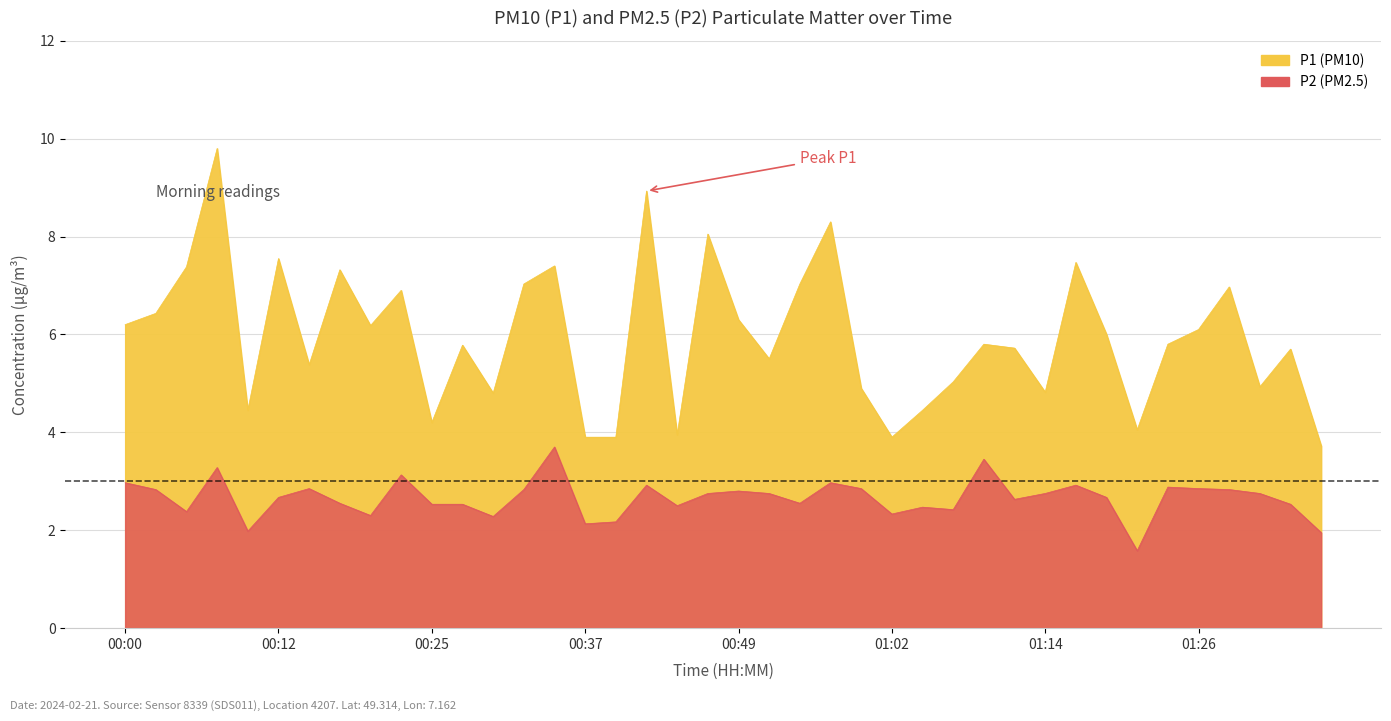

Which category has the highest value in the P1 series?

00:07